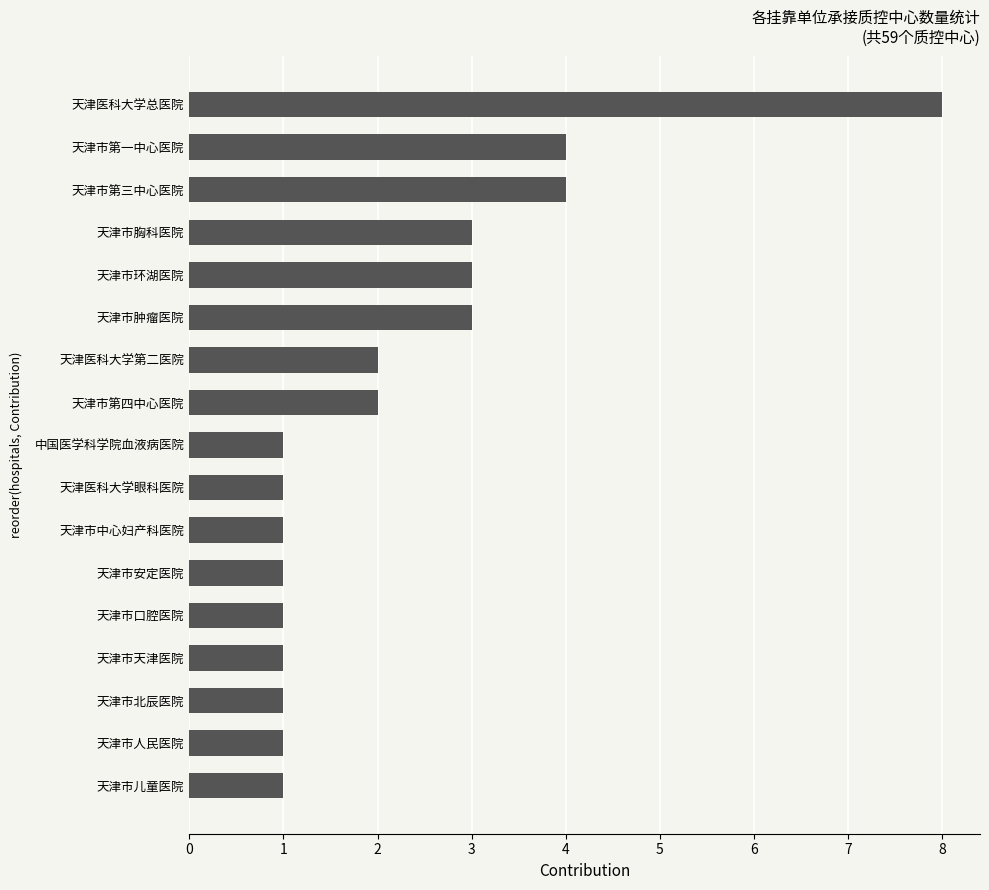

What is the sum of all values?

38